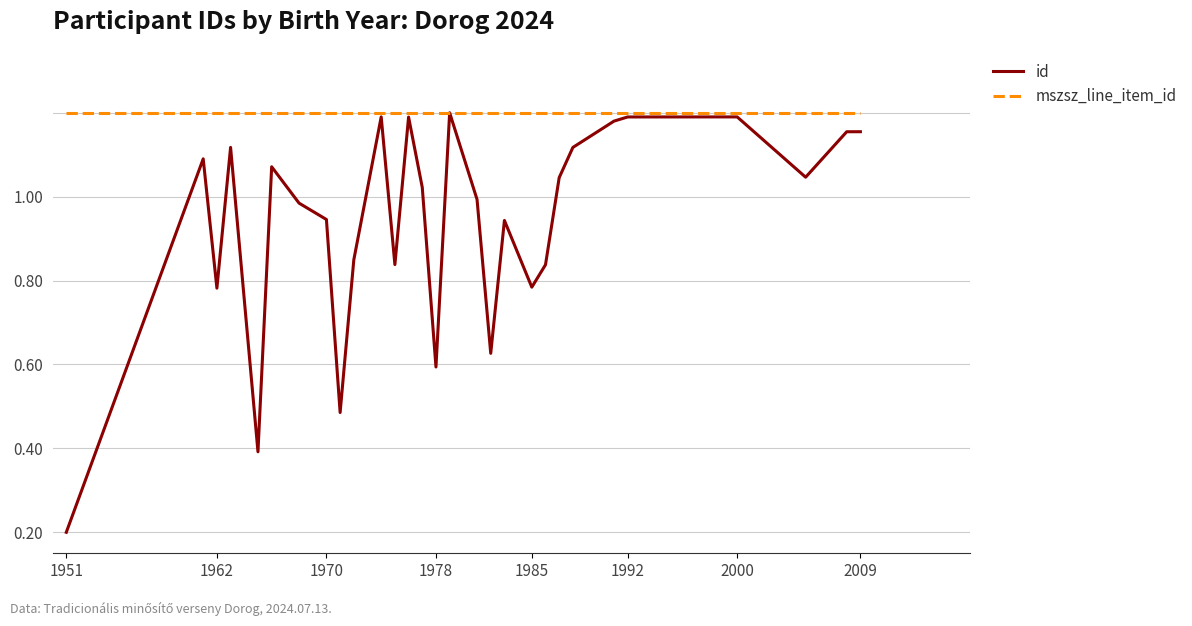

Which series has the largest total across all categories?

mszsz_line_item_id